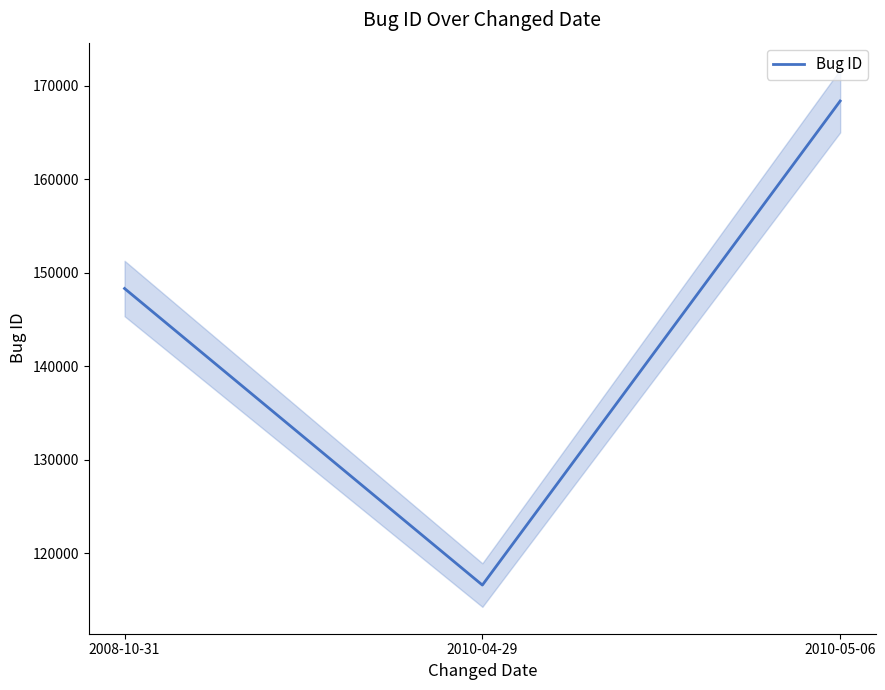

The value at 2008-10-31 is 148315. True or false?

True